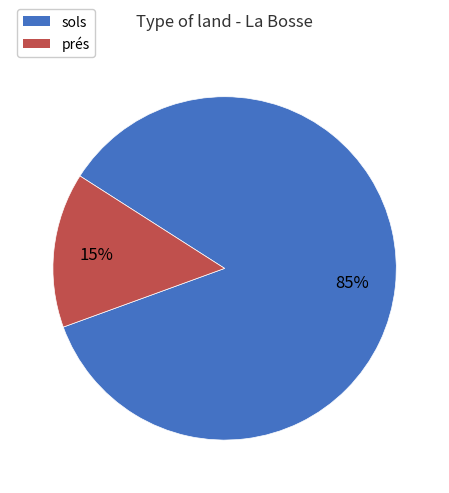

Does sols represent more than half of the total?

Yes